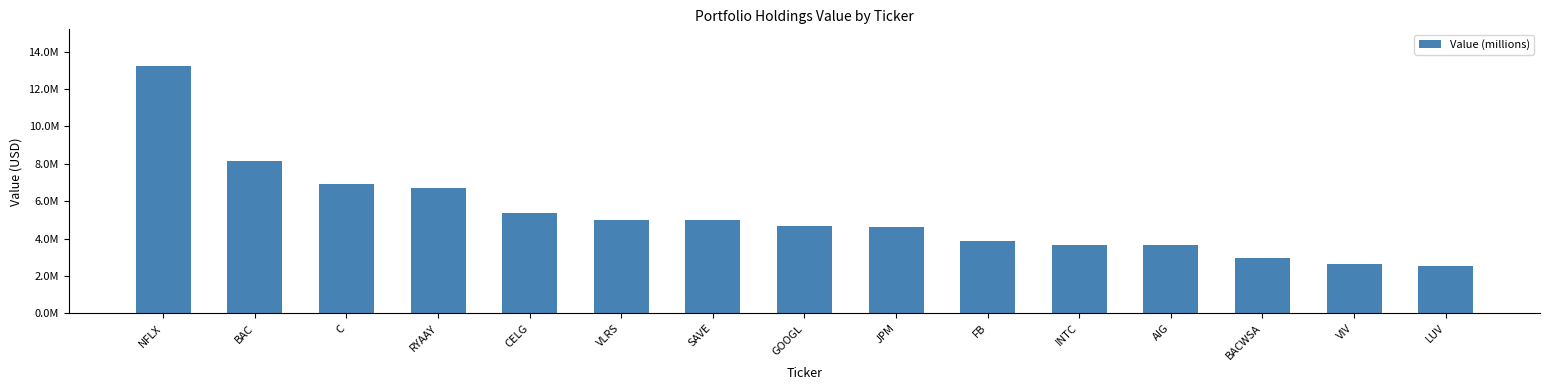

Does the chart contain any negative values?

No